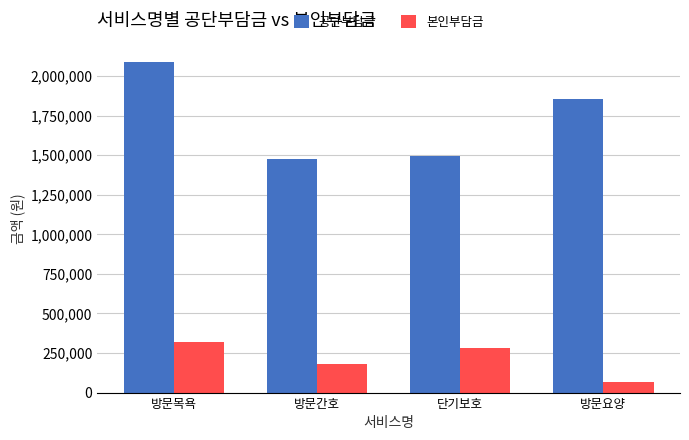

What is the difference between the 공단부담금 values at 단기보호 and 방문간호?

20600